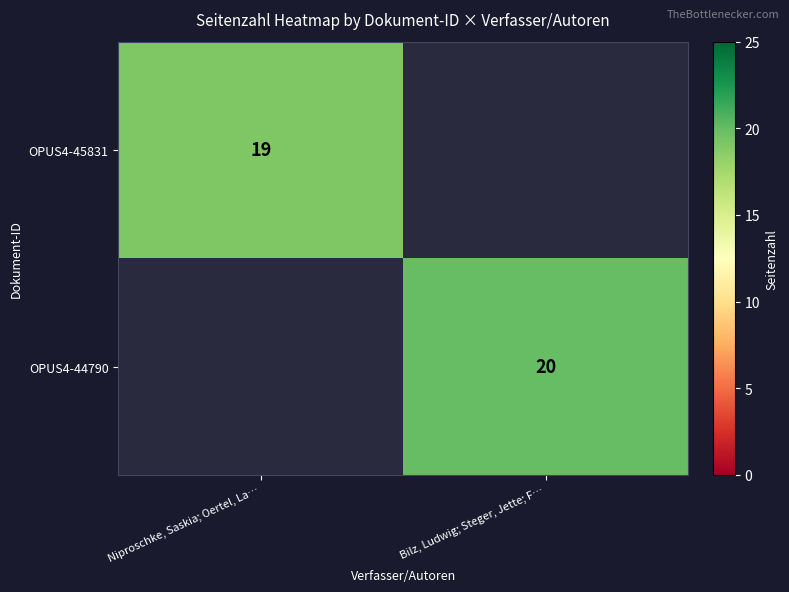

Is it true that OPUS4-45831 equals 8 at Niproschke, Saskia; Oertel, La…?

False